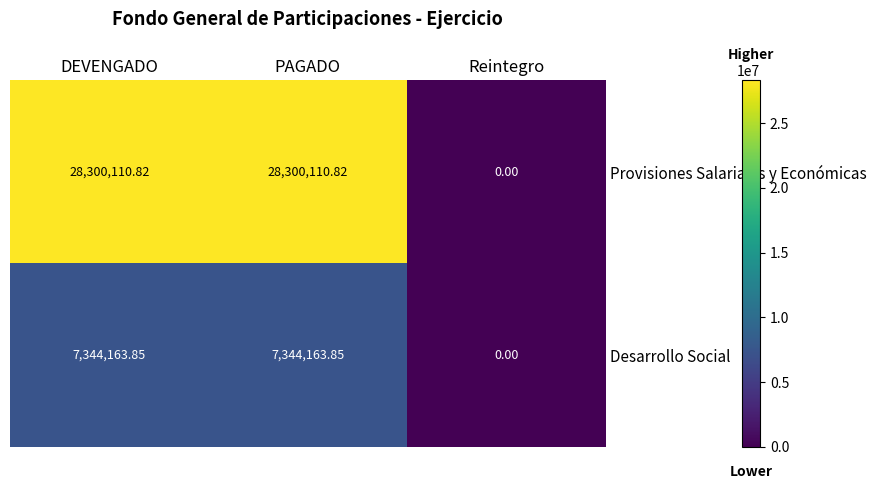

How many values in the Desarrollo Social series are below 7344163?

1